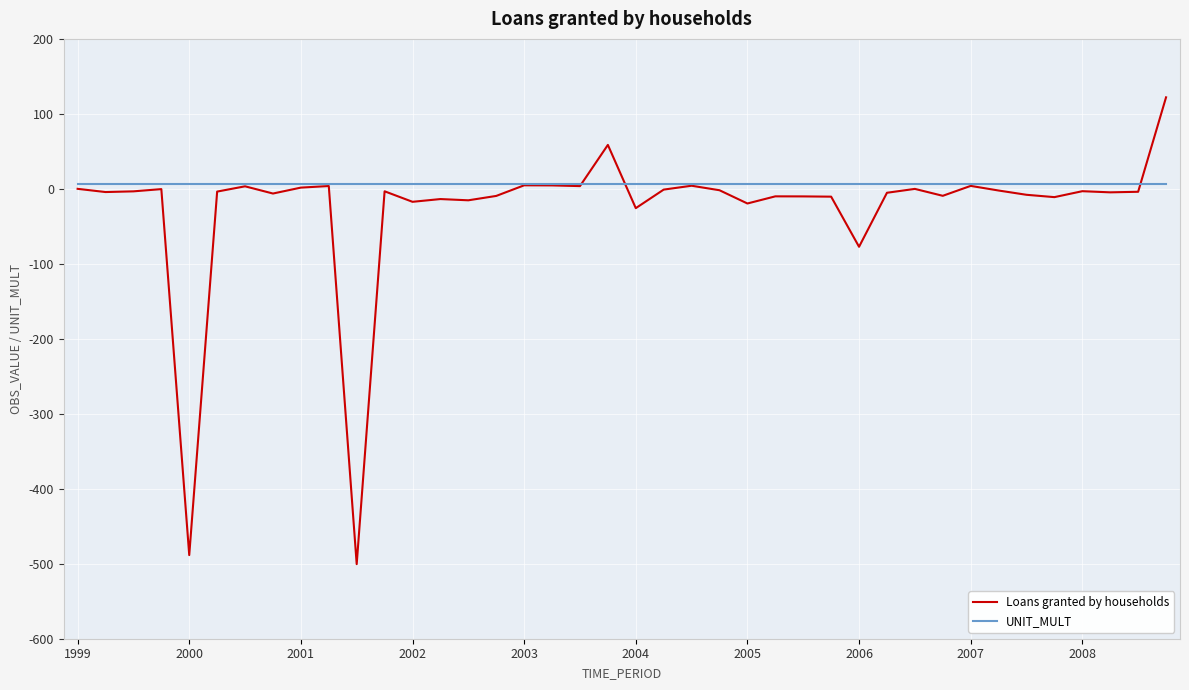

What are all the series names shown in the legend?

Loans granted by households, UNIT_MULT